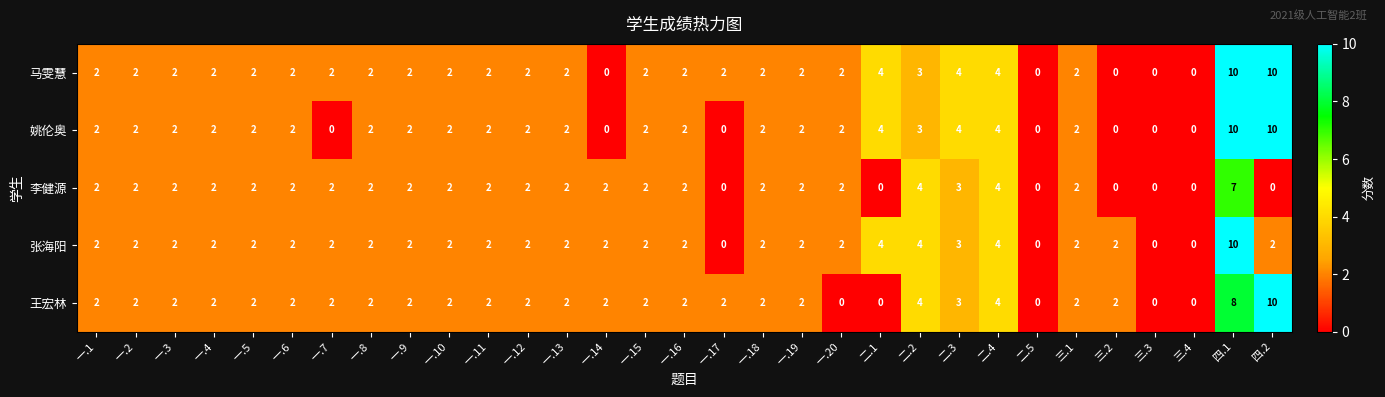

Where is 李健源 nearest to the value 3?

二.3